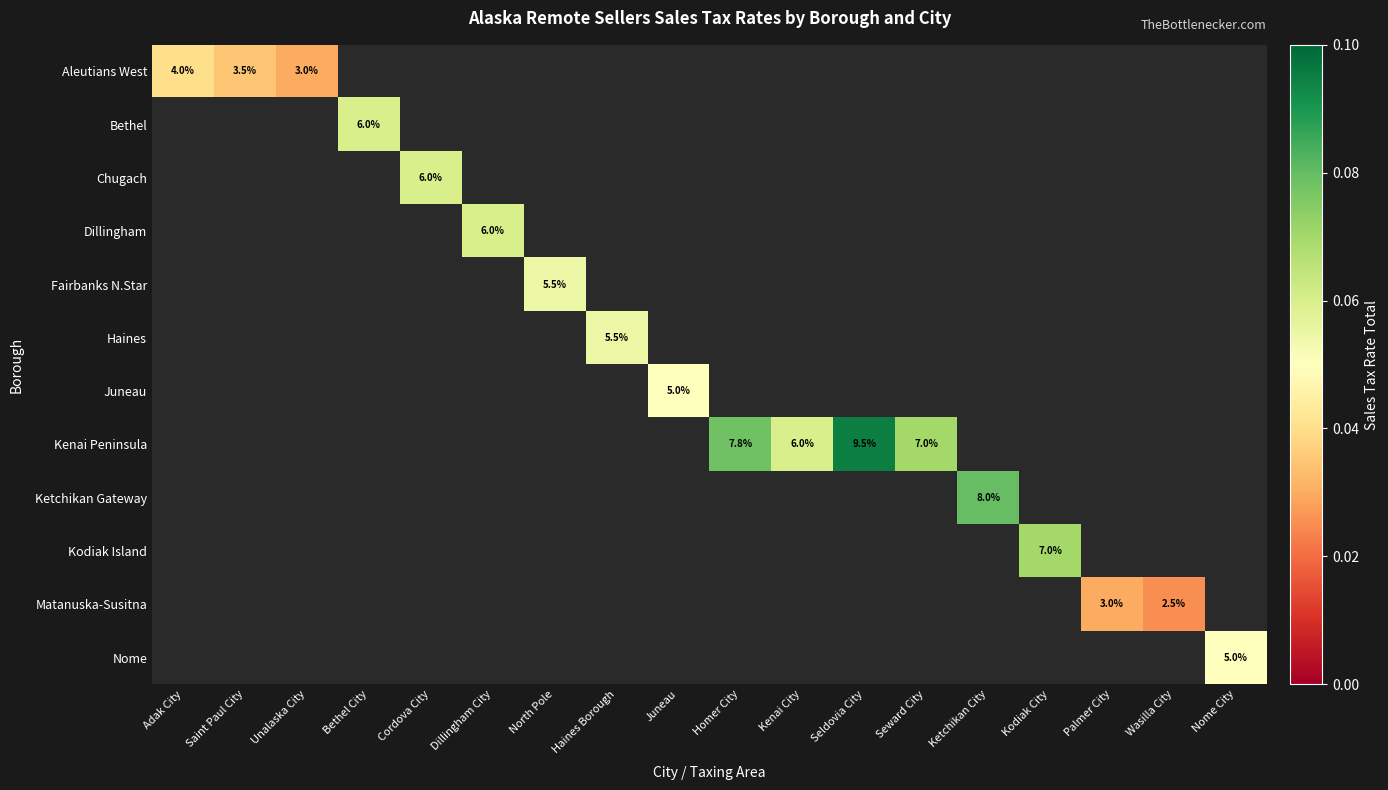

How many positive values does the Fairbanks N.Star series have?

1